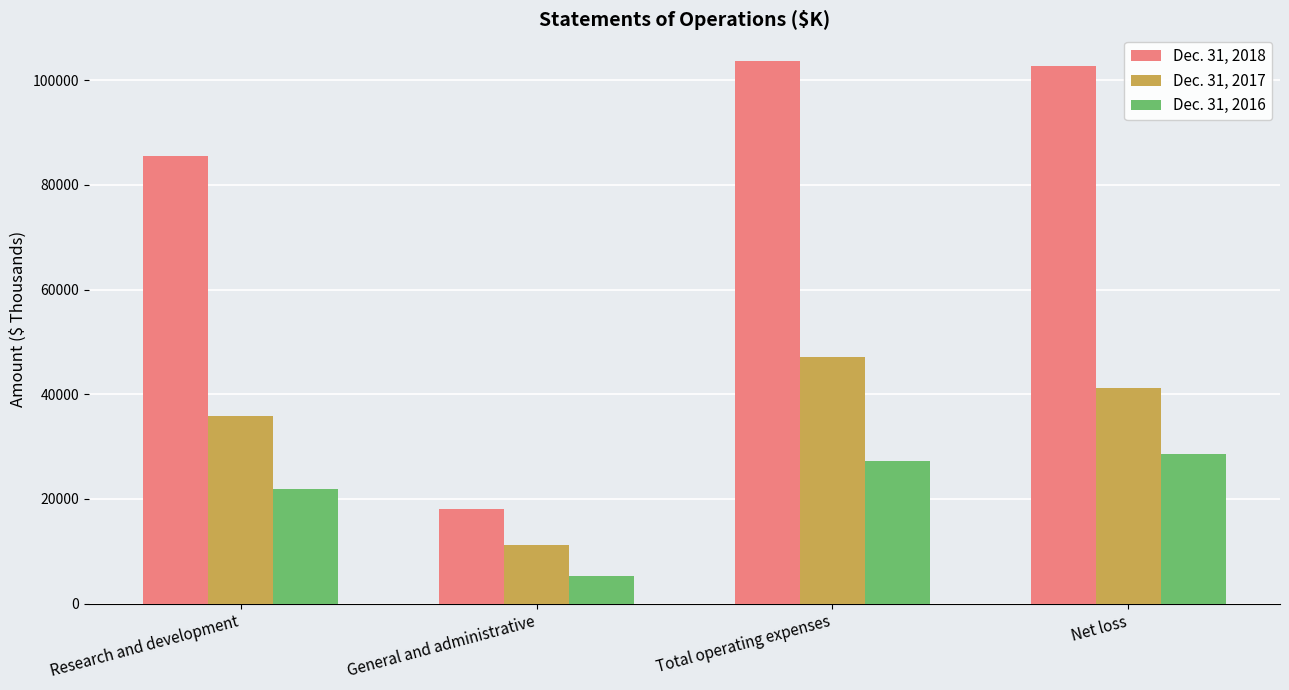

At which label does Dec. 31, 2018 reach its minimum?

General and administrative